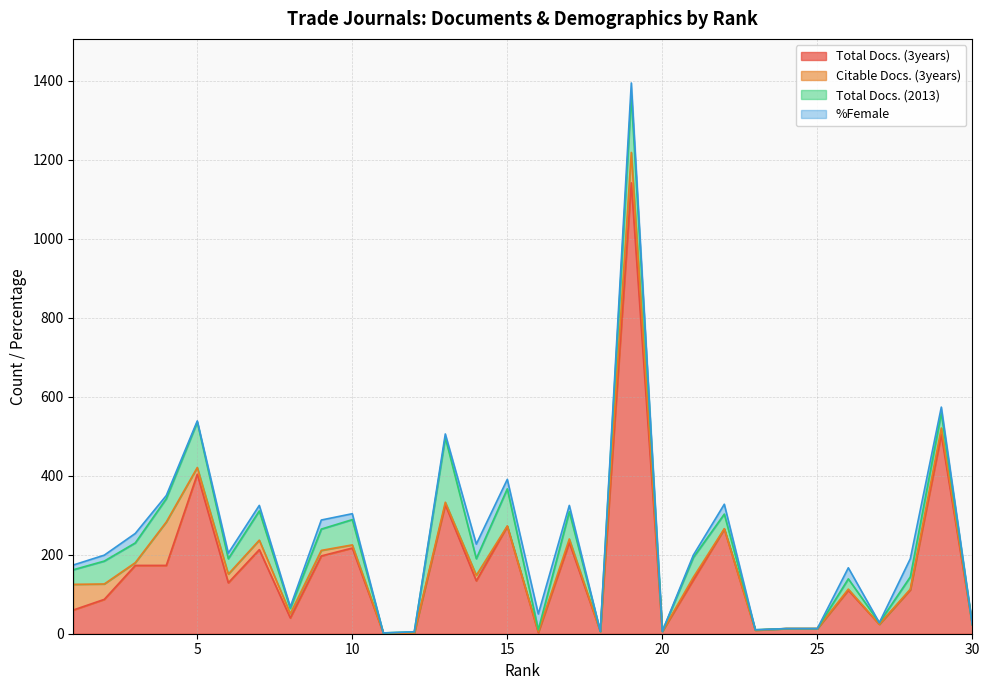

Which series has the widest spread of values?

Total Docs. (3years)